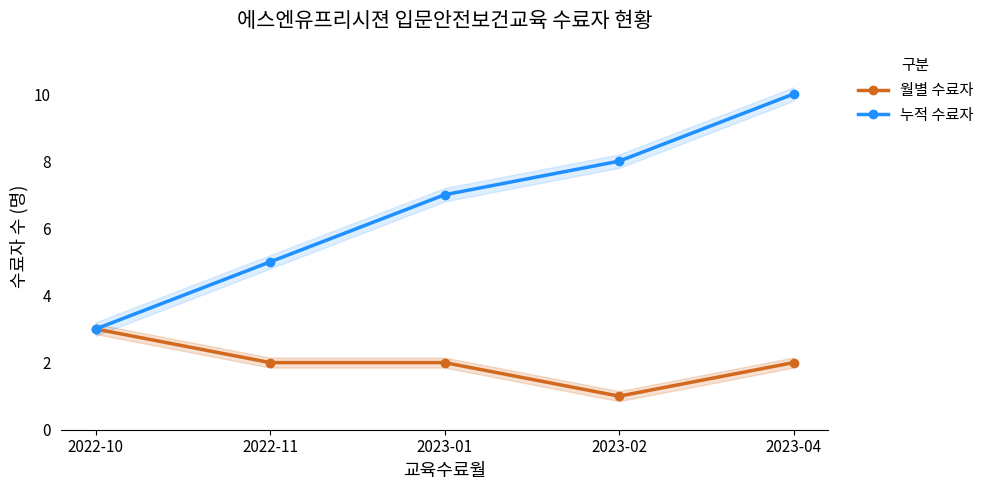

The 월별 수료자 series shows 2 at 2022-11. True or false?

True